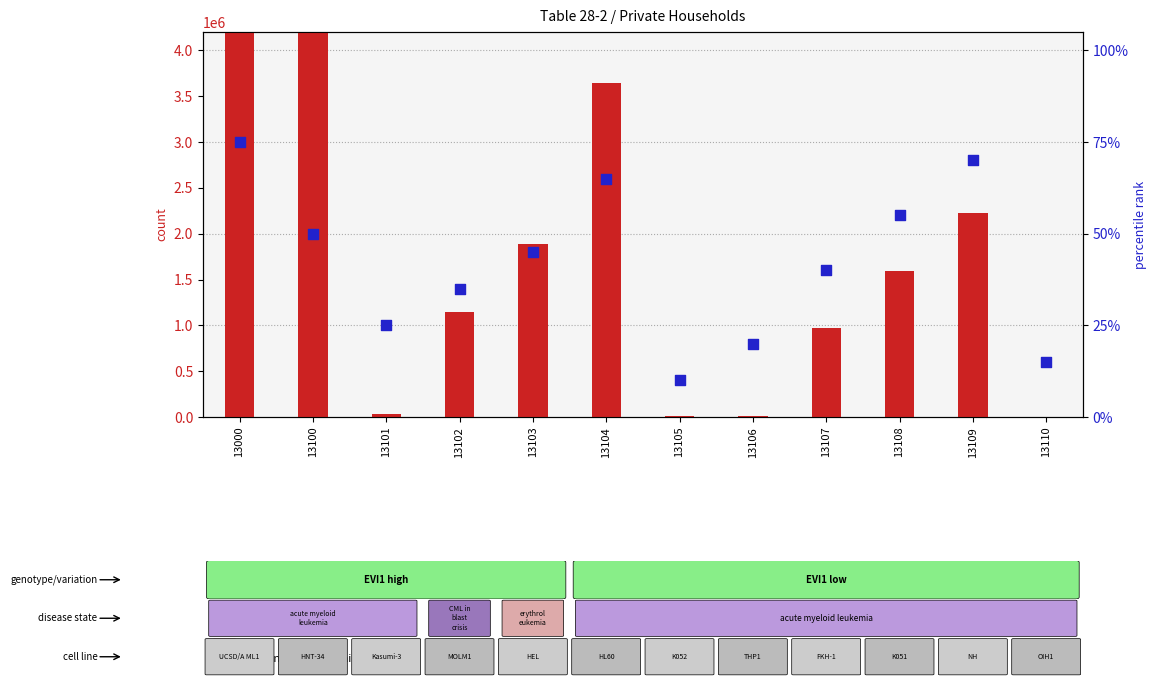

Which series has the widest spread of Y values?

count